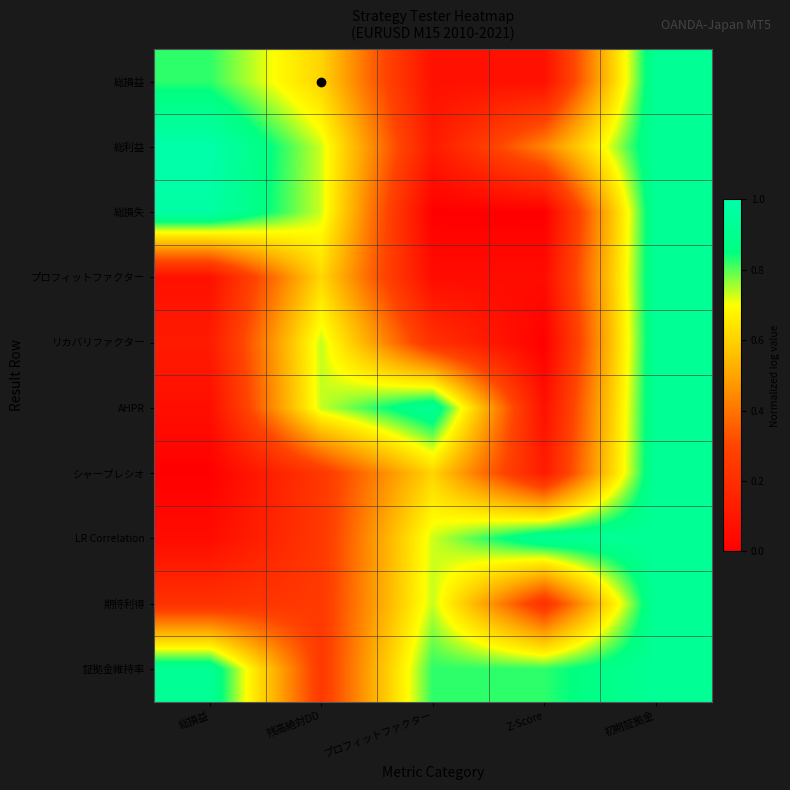

Reading left to right, list all the values displayed in this chart.

総損益: 総損益=0.8	残高絶対DD=0.6	プロフィットファクター=0.1	Z-Score=0.1	初期証拠金=0.9
総利益: 総損益=1.0	残高絶対DD=0.7	プロフィットファクター=0.1	Z-Score=0.4	初期証拠金=0.9
総損失: 総損益=1.0	残高絶対DD=0.7	プロフィットファクター=0.0	Z-Score=0.0	初期証拠金=0.9
プロフィットファクター: 総損益=0.1	残高絶対DD=0.6	プロフィットファクター=0.1	Z-Score=0.1	初期証拠金=0.9
リカバリファクター: 総損益=0.1	残高絶対DD=0.7	プロフィットファクター=0.2	Z-Score=0.0	初期証拠金=0.9
AHPR: 総損益=0.1	残高絶対DD=0.7	プロフィットファクター=0.9	Z-Score=0.1	初期証拠金=0.9
シャープレシオ: 総損益=0.0	残高絶対DD=0.2	プロフィットファクター=0.6	Z-Score=0.1	初期証拠金=0.9
LR Correlation: 総損益=0.1	残高絶対DD=0.2	プロフィットファクター=0.7	Z-Score=0.9	初期証拠金=0.9
期待利得: 総損益=0.2	残高絶対DD=0.2	プロフィットファクター=0.7	Z-Score=0.2	初期証拠金=0.9
証拠金維持率: 総損益=0.9	残高絶対DD=0.2	プロフィットファクター=0.8	Z-Score=0.8	初期証拠金=0.9